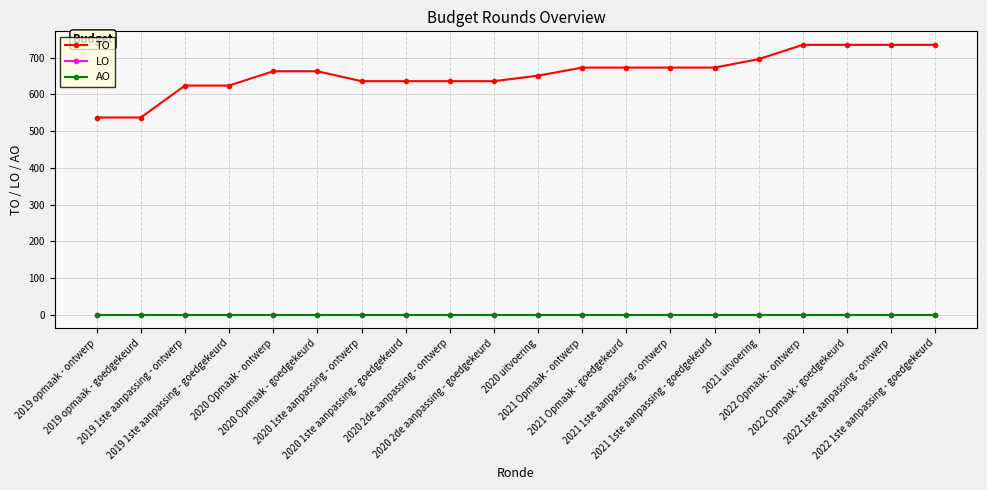

Does the chart have visible grid lines?

Yes